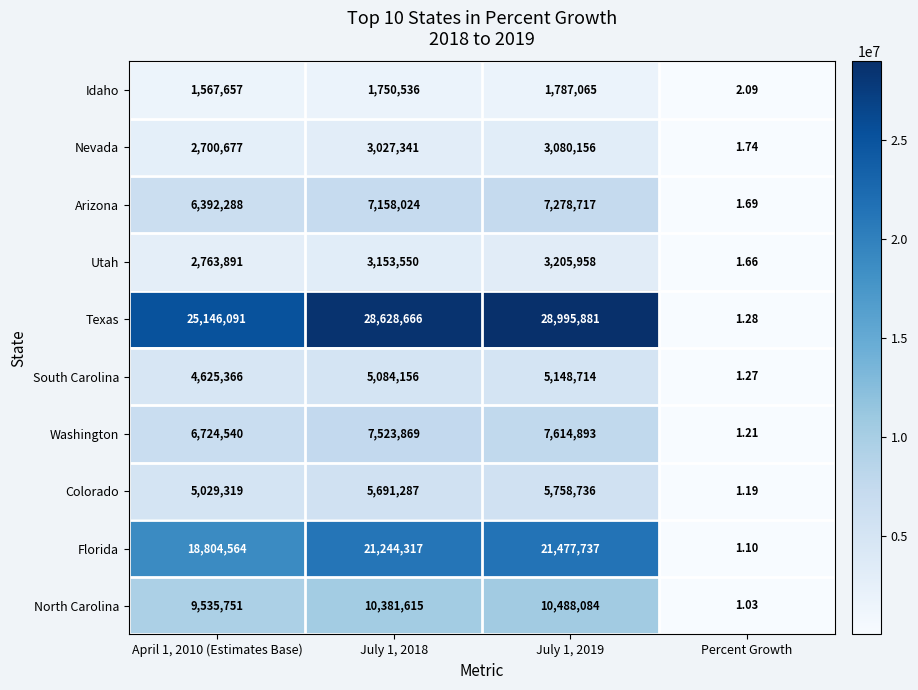

Which label corresponds to the smallest value in the chart?

Percent Growth